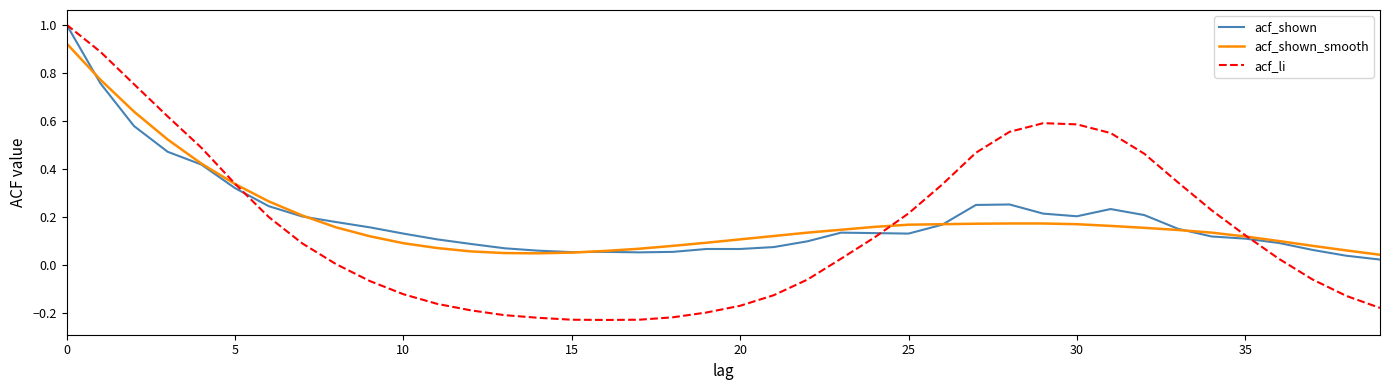

True or false: acf_shown and acf_li intersect in this chart.

True